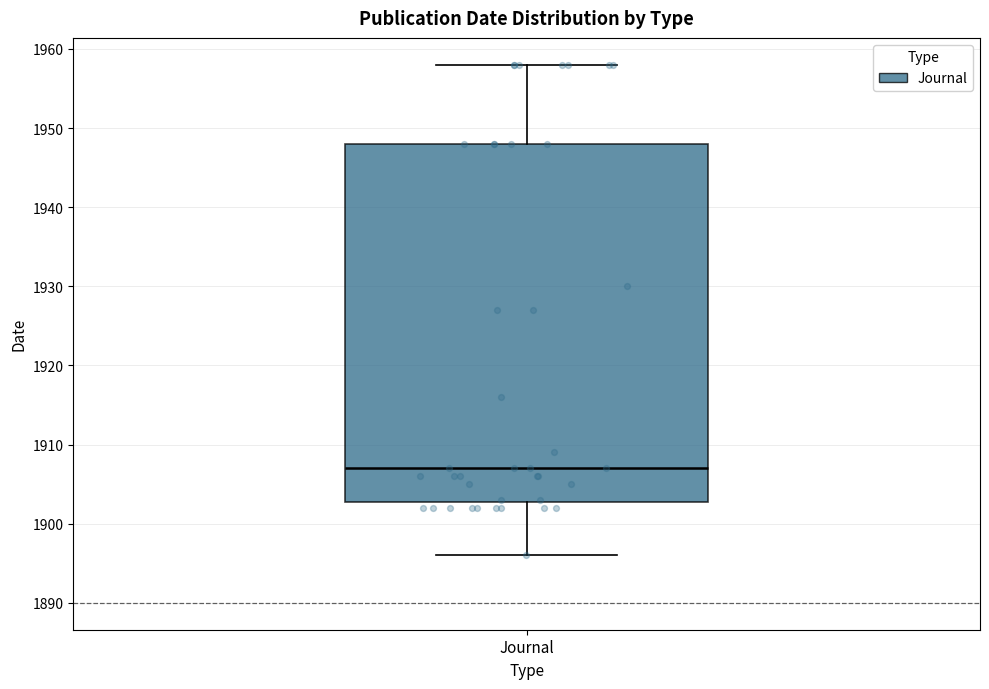

Transcribe this box plot: give where the median line is, the range the box spans, and where the two whiskers end, as read against the y-axis. The values are not printed on the chart, so give them approximately, as read against the axis.

median 1907, box 1903 to 1948, whiskers 1896 to 1958